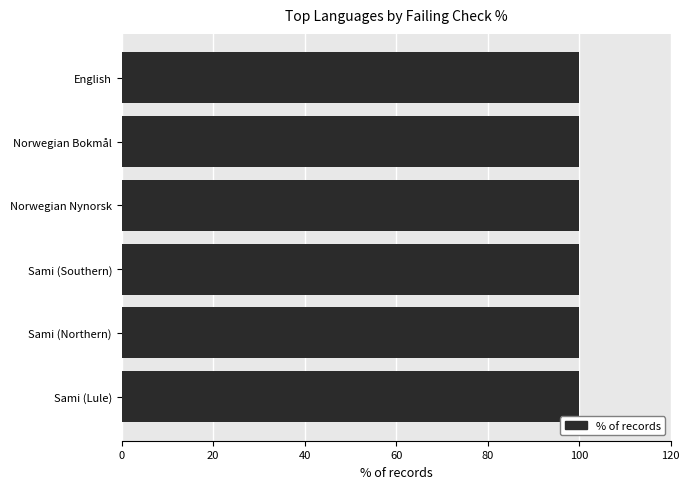

The failing series shows -1 at Lithuanian. True or false?

False